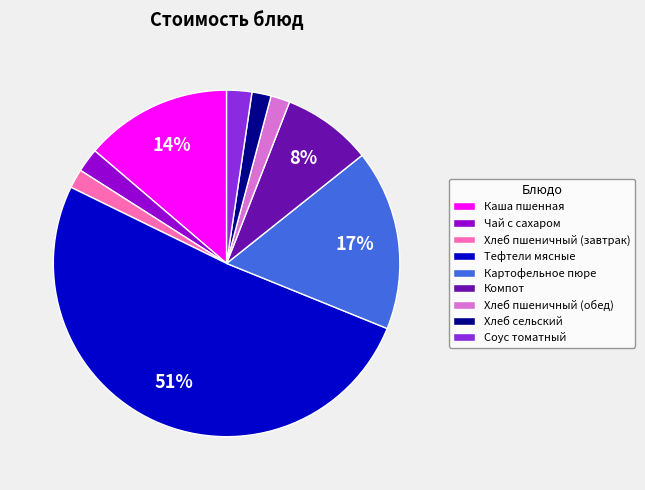

To the nearest percent, what percentage of the pie is Хлеб пшеничный (завтрак)?

2%